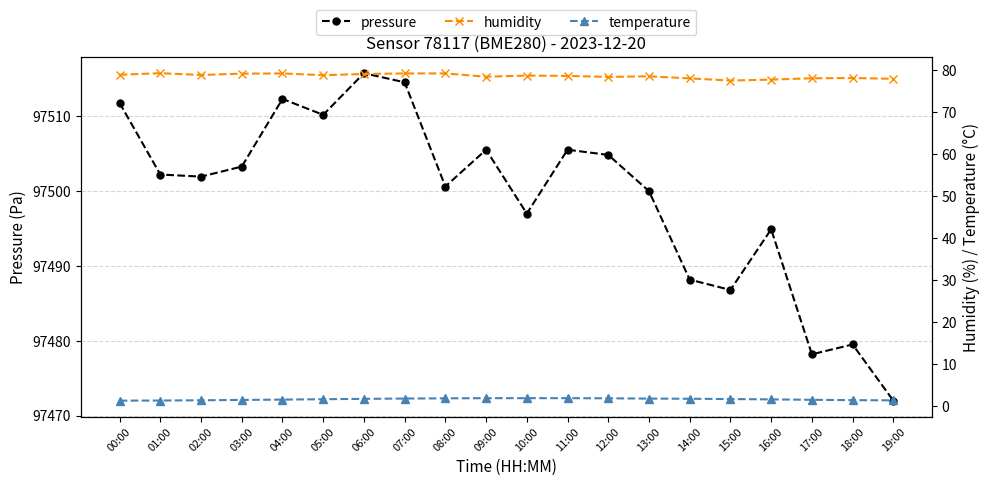

How many values in the pressure series are below 97502?

10